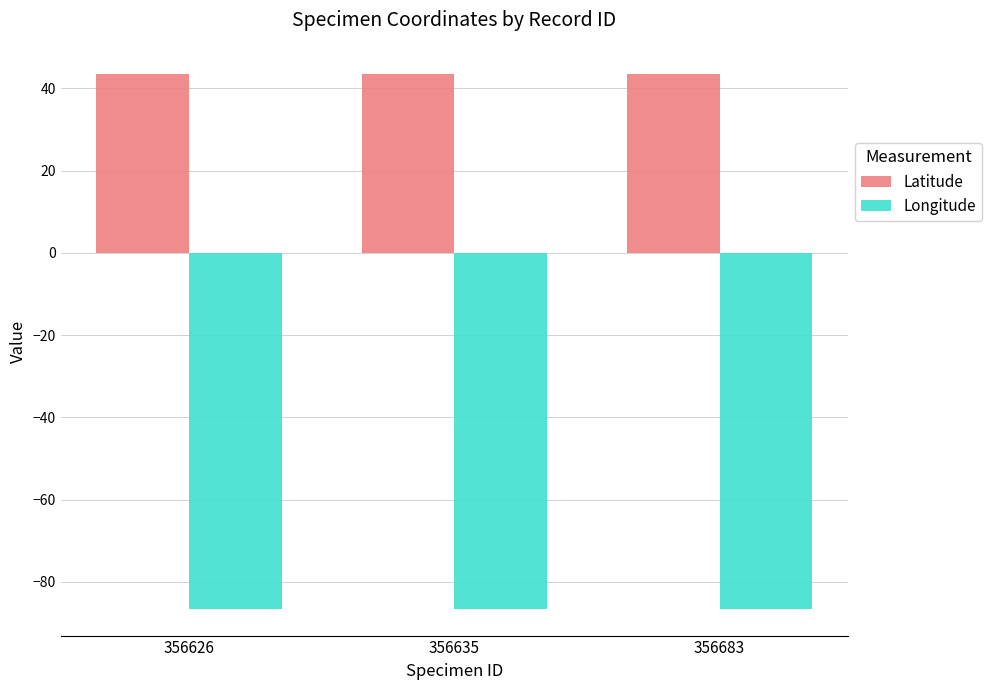

What is the minimum value for Latitude?

43.6